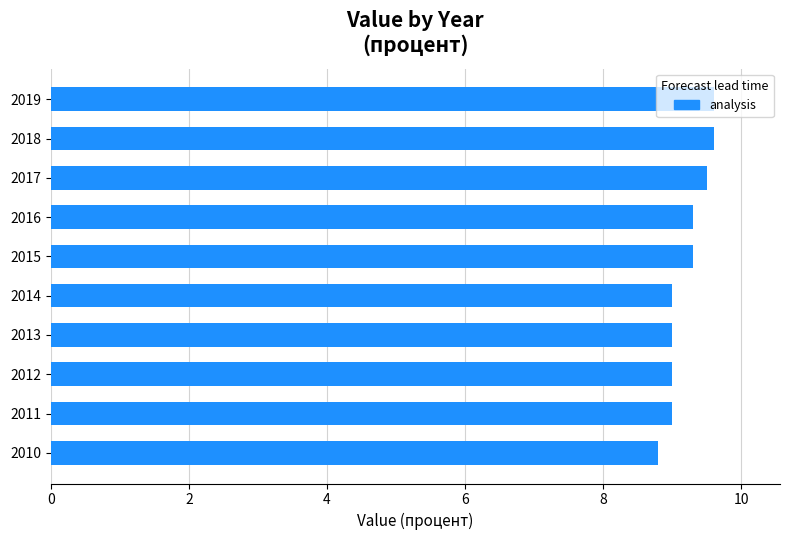

How many values are between 9 and 10?

9